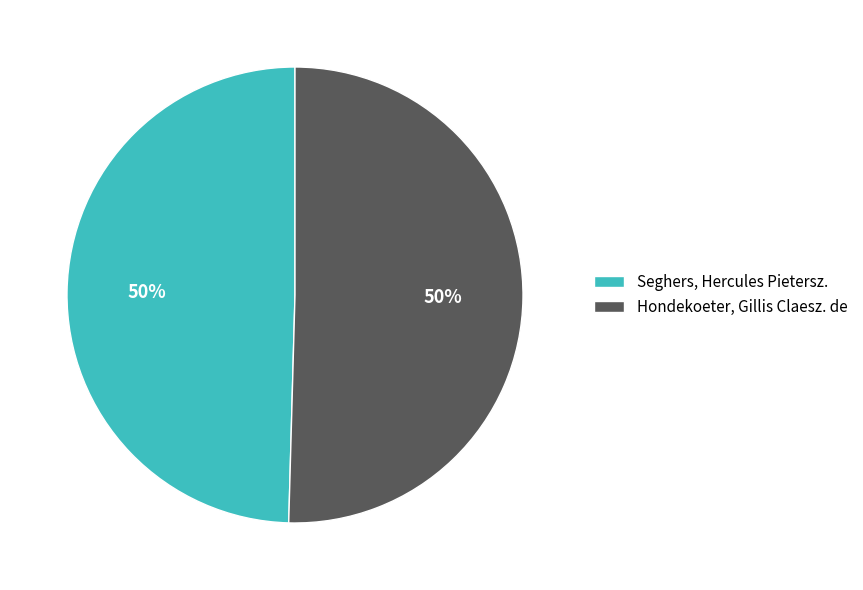

To the nearest percent, what is the average slice percentage?

50%